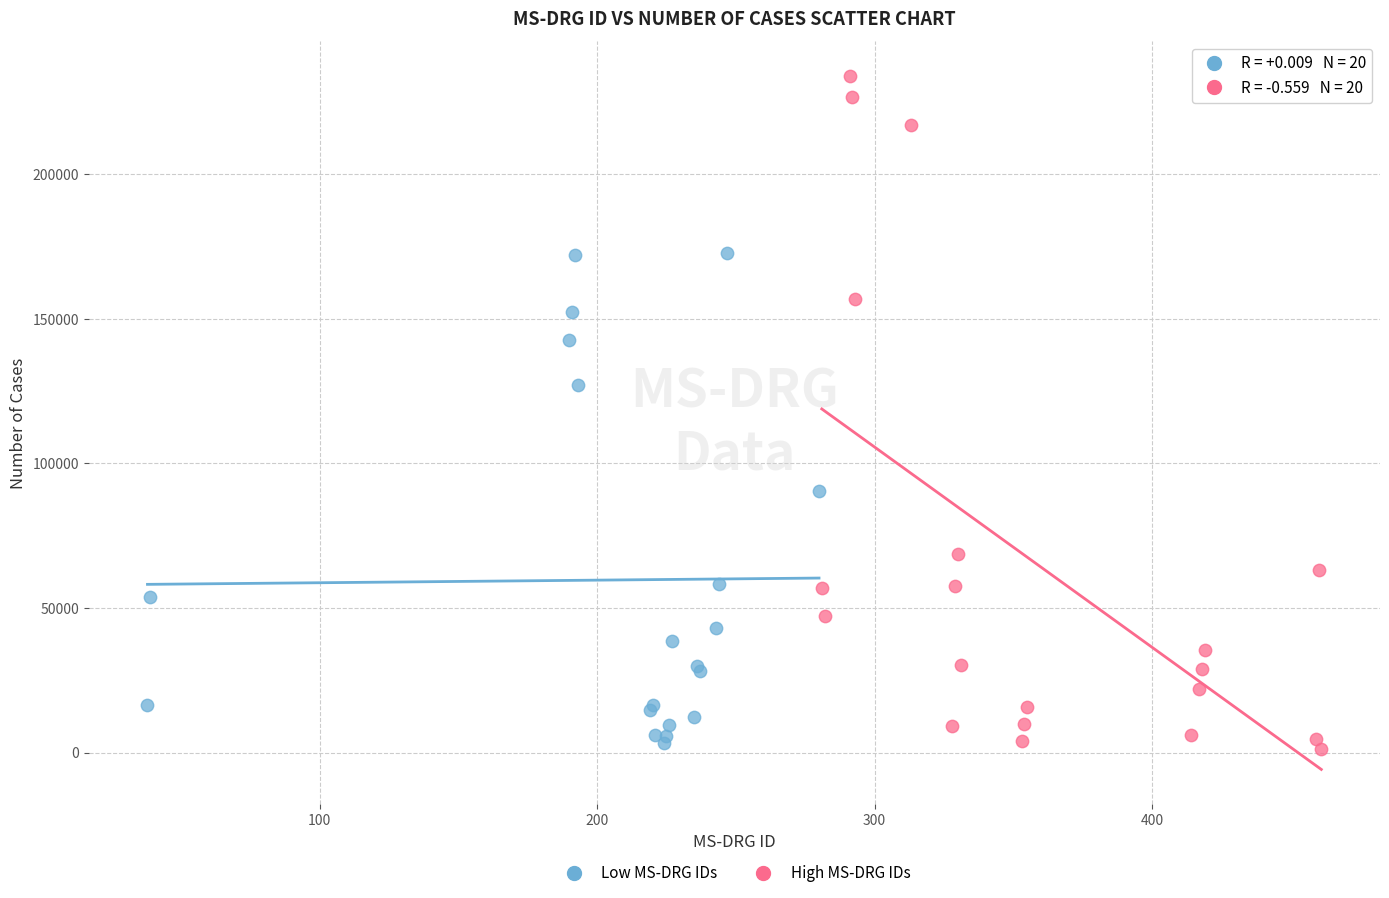

Which series contains the highest Y value?

High MS-DRG IDs